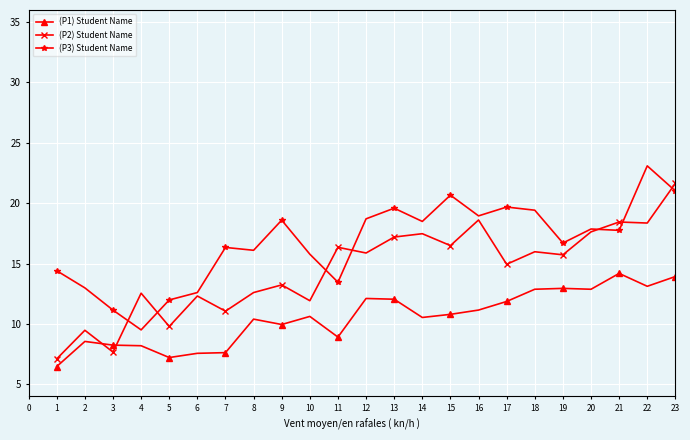

True or false: (P1) Student Name and (P3) Student Name intersect in this chart.

False